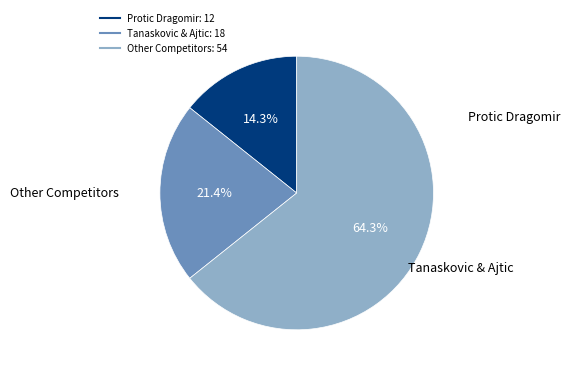

Is there any slice that represents more than half of the pie?

Yes